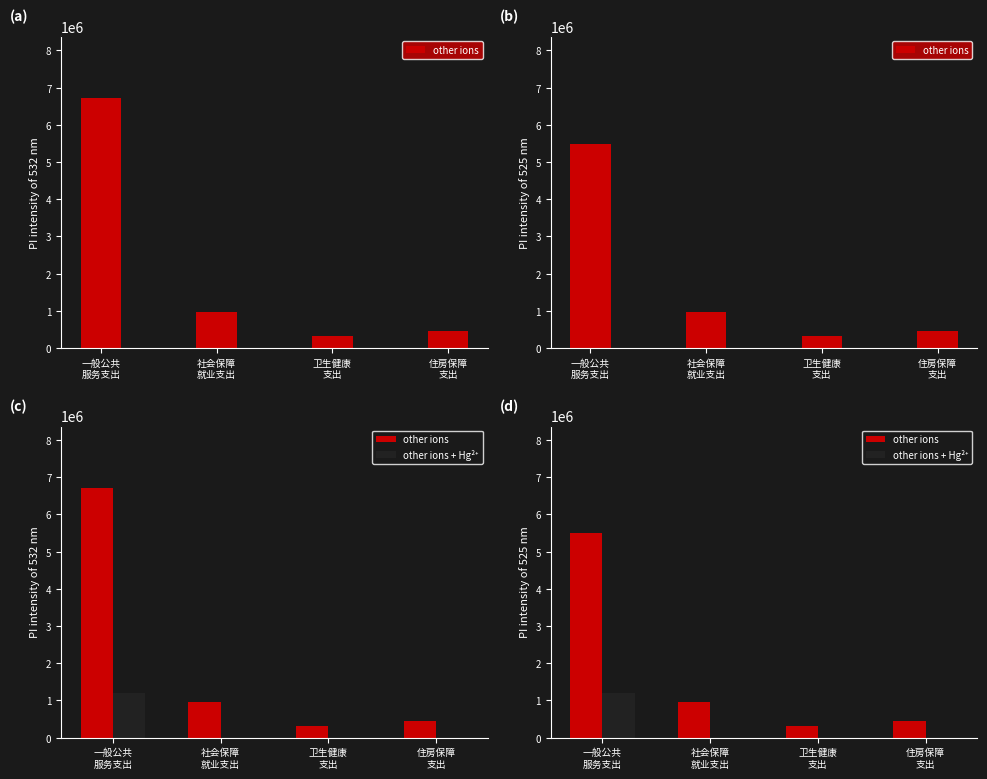

Rank the series by their average value, from highest to lowest.

other ions, other ions + Hg²⁺